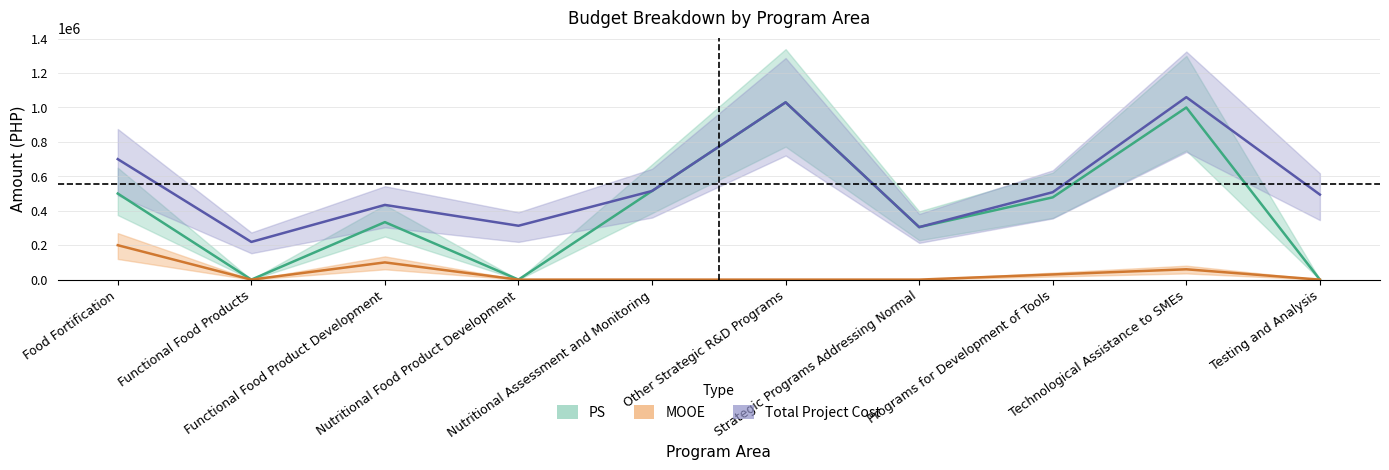

What is the average value of the MOOE series?

39000